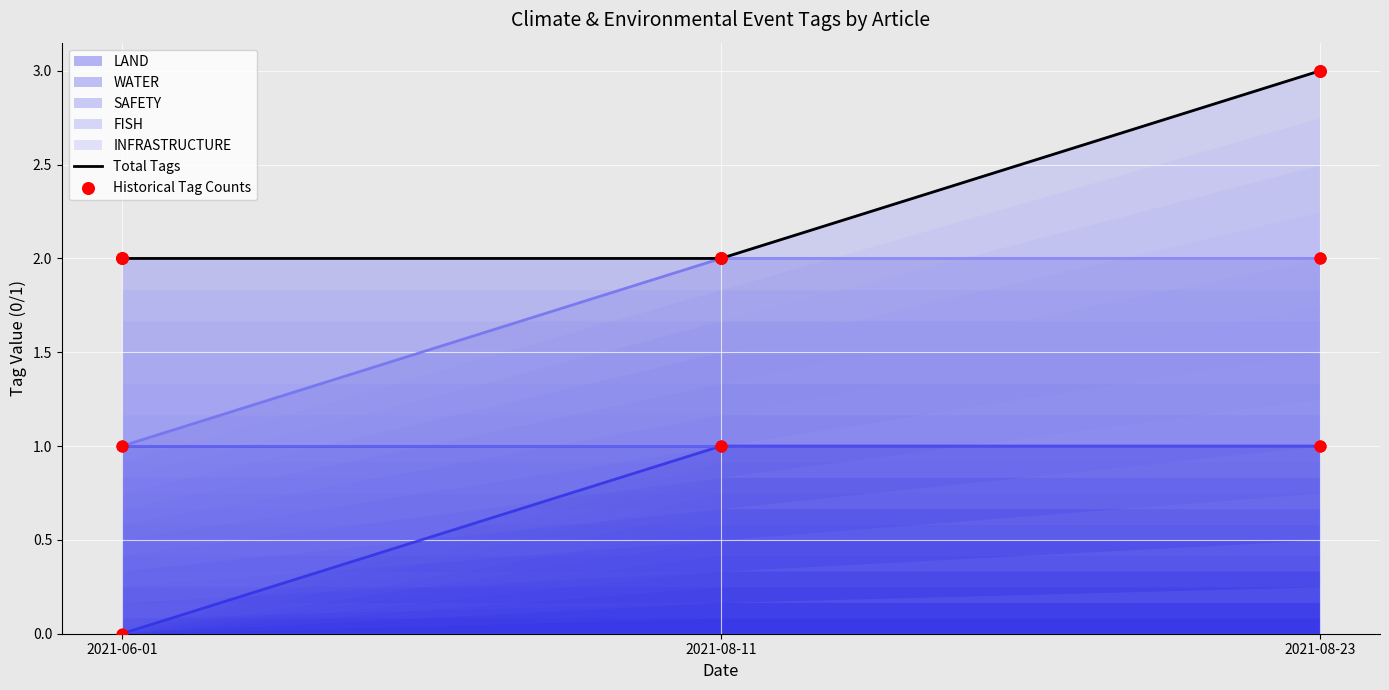

Which series reaches the minimum Y coordinate?

Total Tags